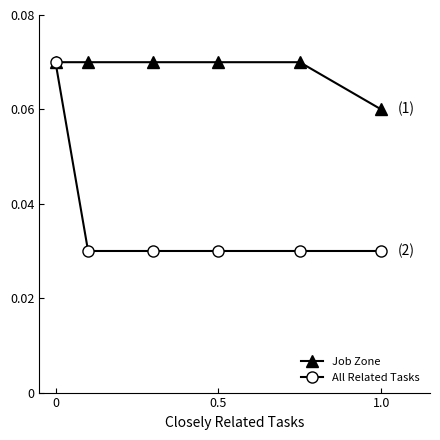

Which series has the largest total across all categories?

Job Zone